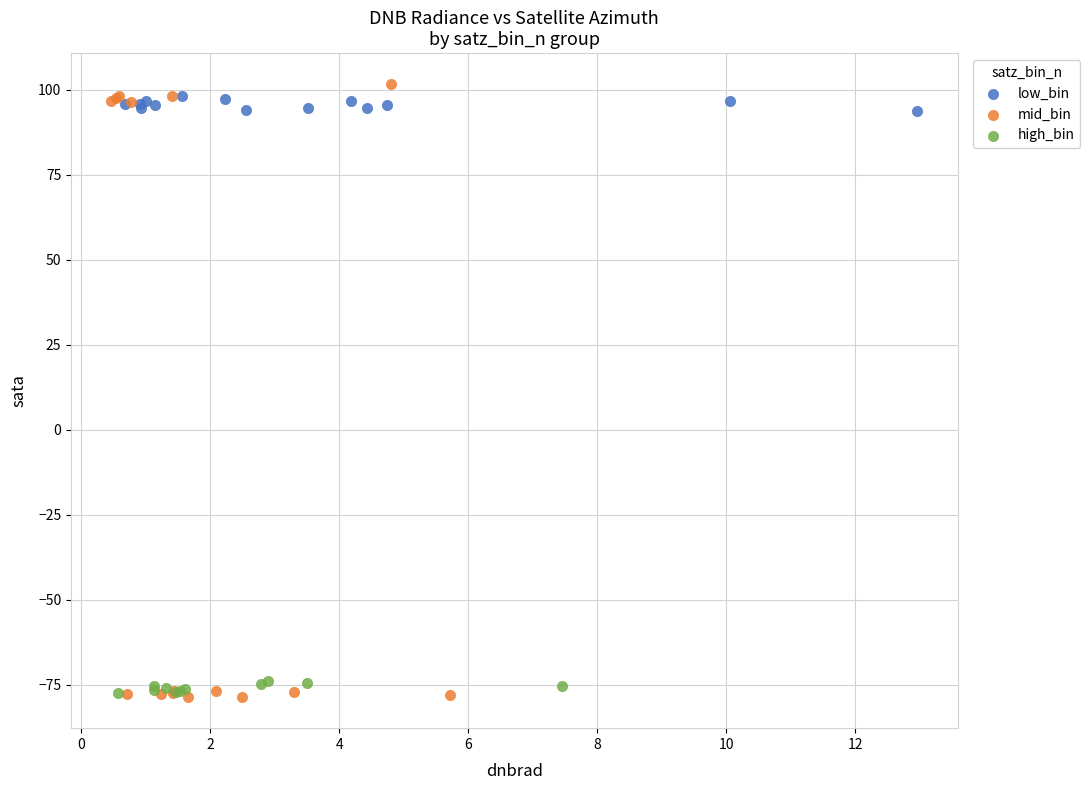

Which series has the widest spread of Y values?

mid_bin